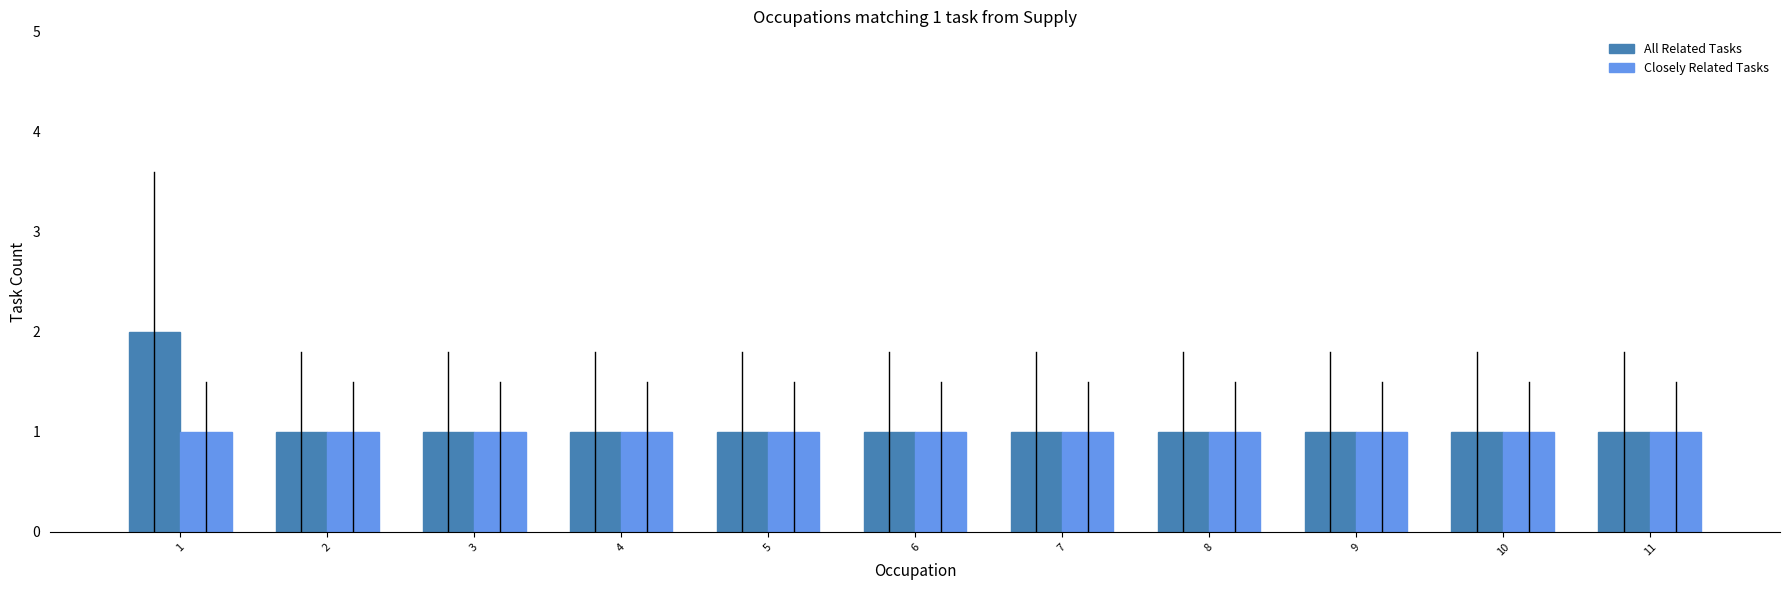

Rank the series by their maximum value, from lowest to highest.

Closely Related Tasks, All Related Tasks